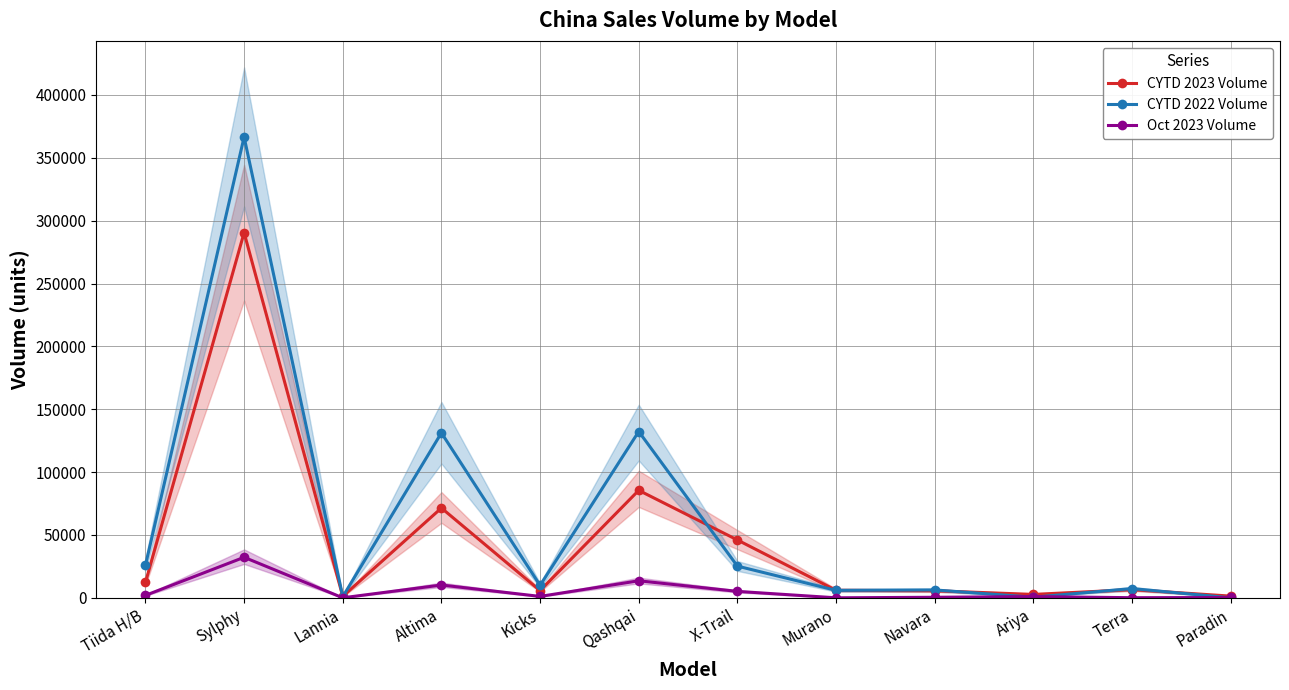

Where is the first local maximum for CYTD 2022 Volume?

Sylphy